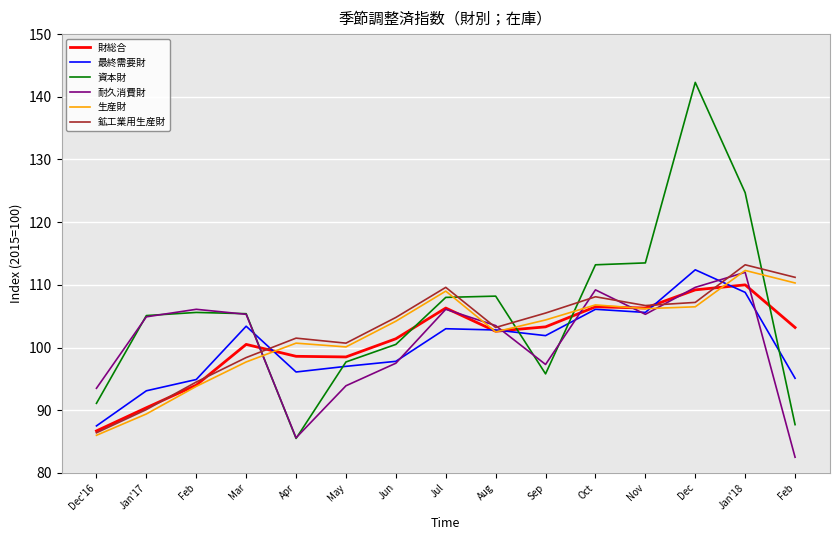

The 鉱工業用生産財 series shows 90.1 at Jan'17. True or false?

True